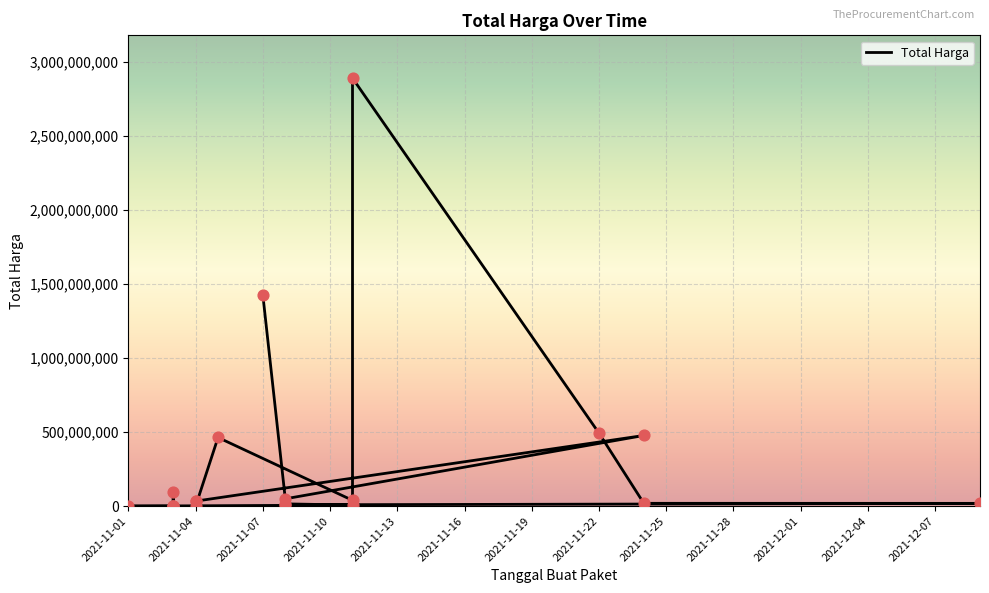

What is the change in value from 2021-11-08 to 2021-11-11?

-1778760